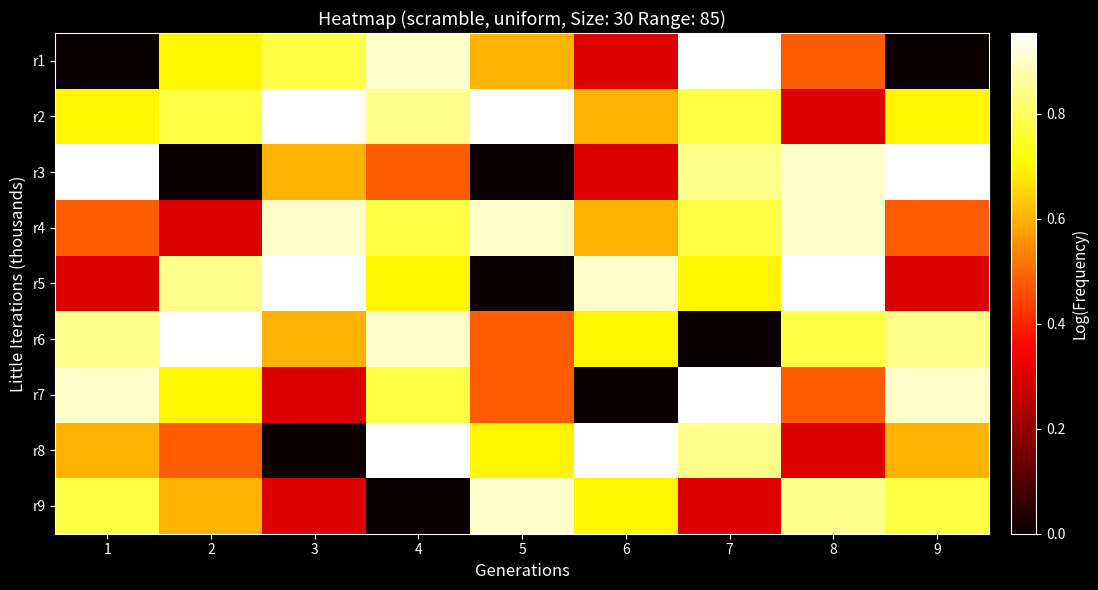

Count the number of data series in this chart.

9